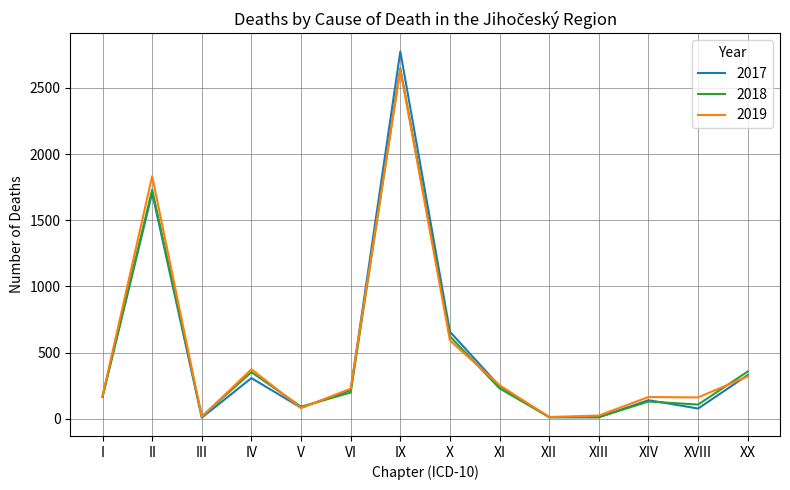

What is the difference between the highest and lowest values at X?

66